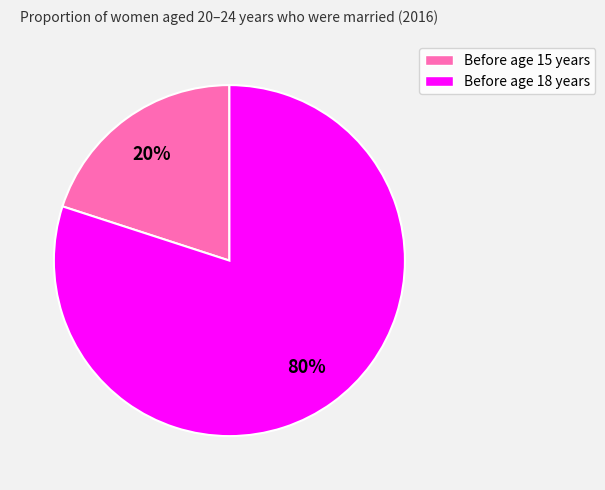

Count the number of slices in the pie.

2